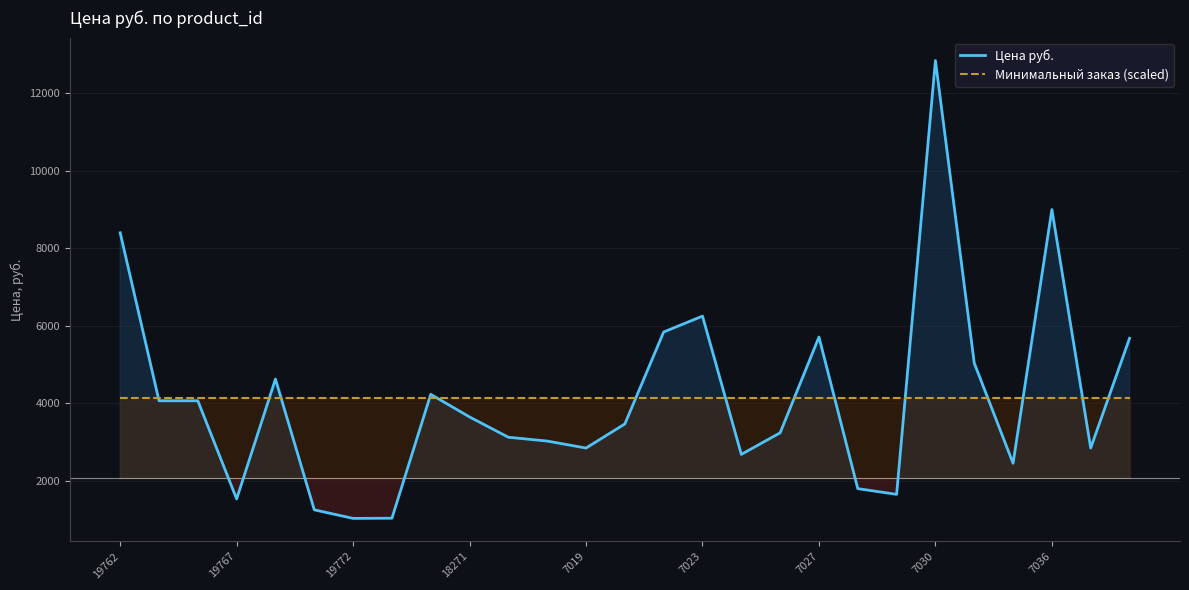

At which label is Цена руб. closest to 6936?

7023